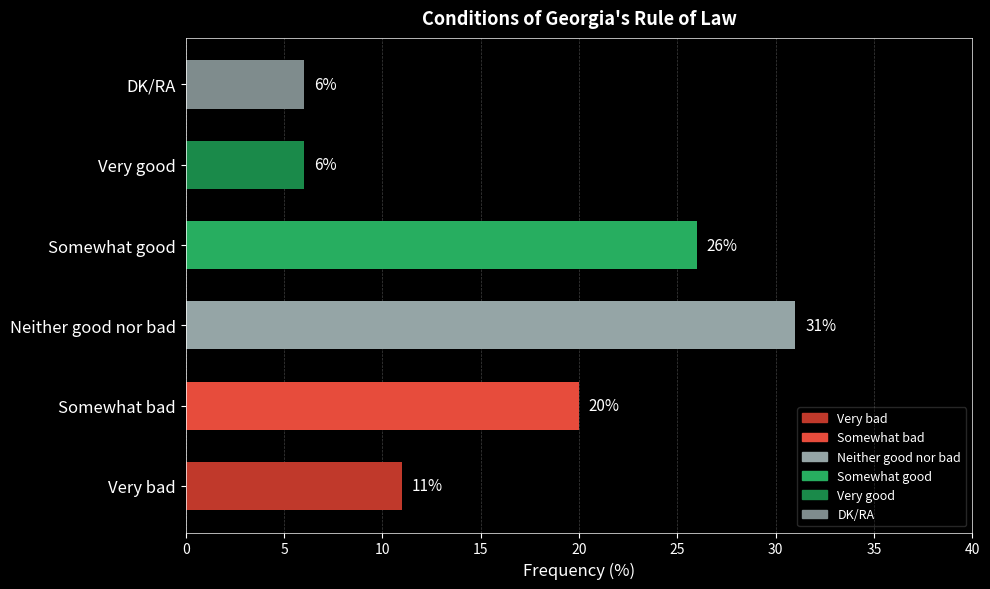

Which category has the highest value across all series?

Neither good nor bad